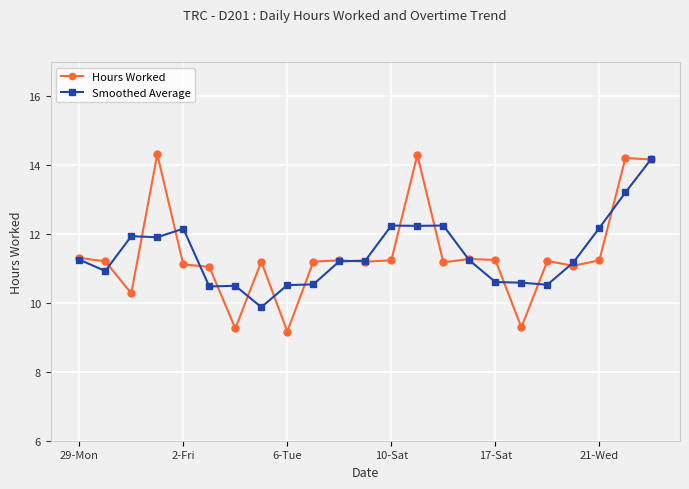

What is the value of the Smoothed Average point at the 8th from the left?

9.9